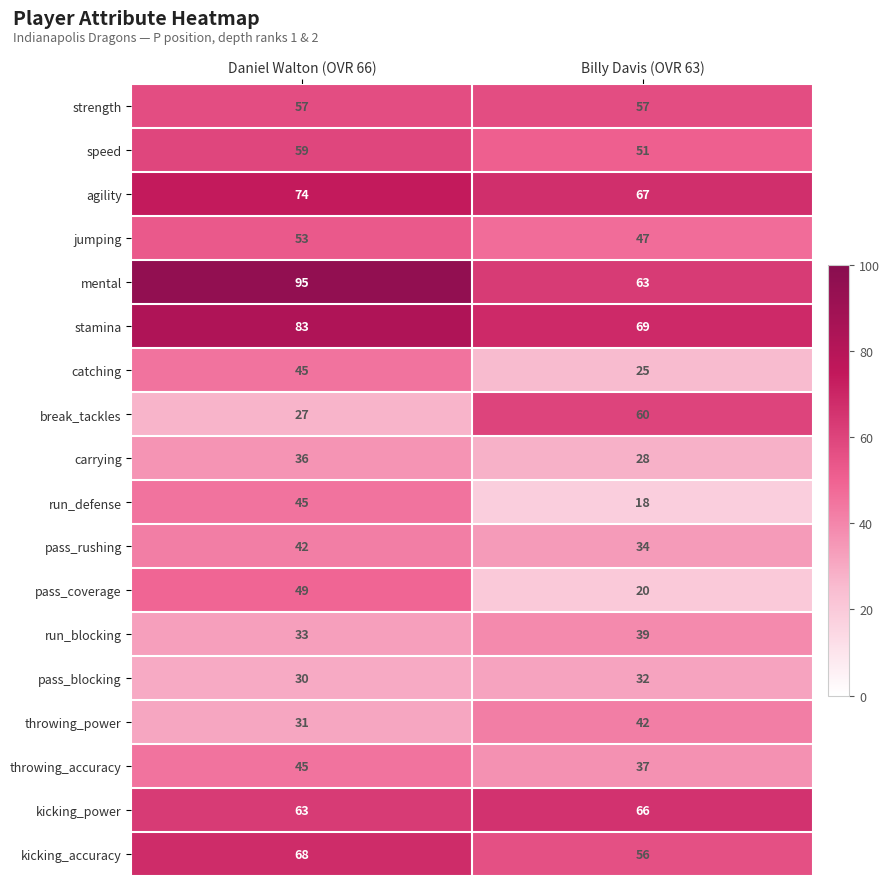

What is the approximate value of catching at Daniel Walton (OVR 66)?

45